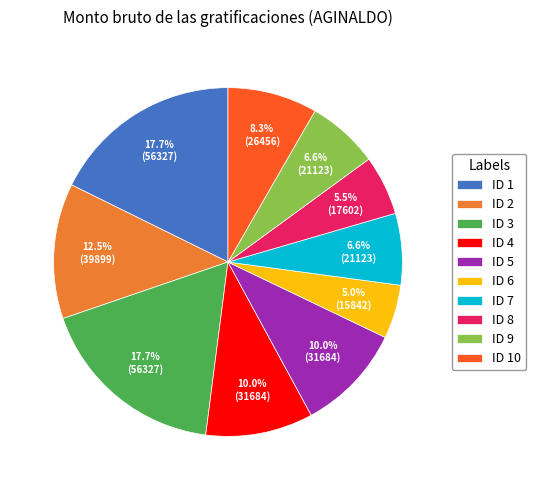

To the nearest percent, what percentage of the pie is ID 6?

5%